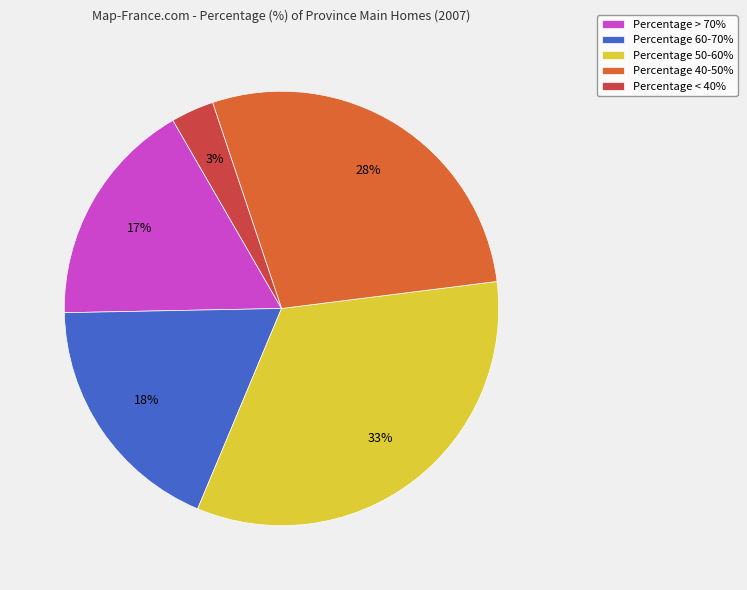

Do Percentage > 70% and Percentage < 40% together represent more than half of the pie?

No